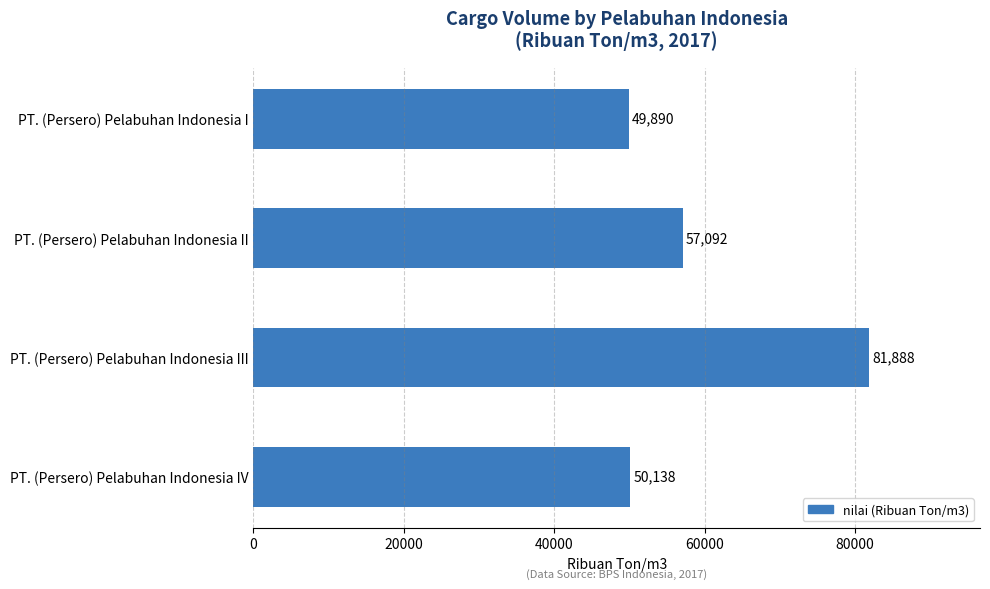

Rank the categories by value from highest to lowest.

PT. (Persero) Pelabuhan Indonesia III, PT. (Persero) Pelabuhan Indonesia II, PT. (Persero) Pelabuhan Indonesia IV, PT. (Persero) Pelabuhan Indonesia I